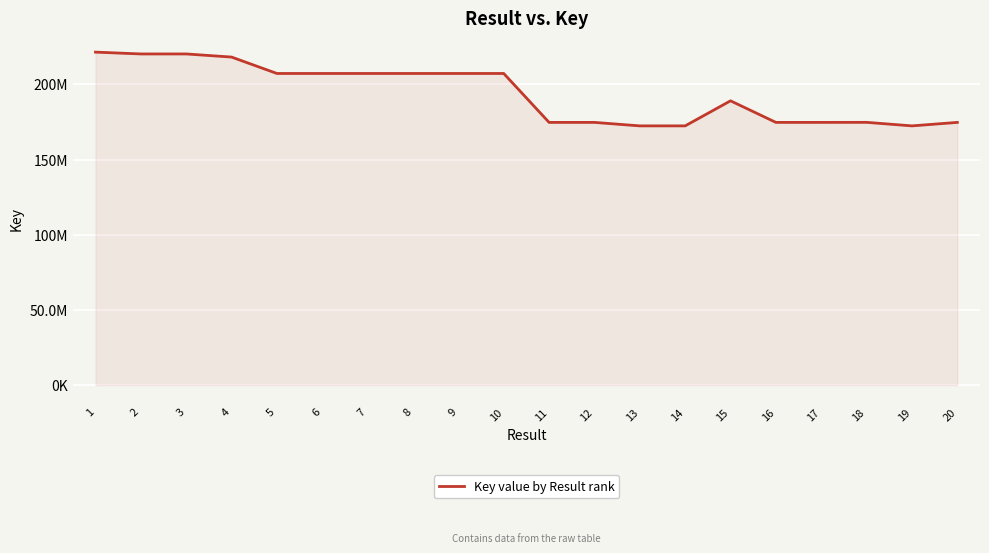

Is this an area chart (filled region under the line)?

Yes